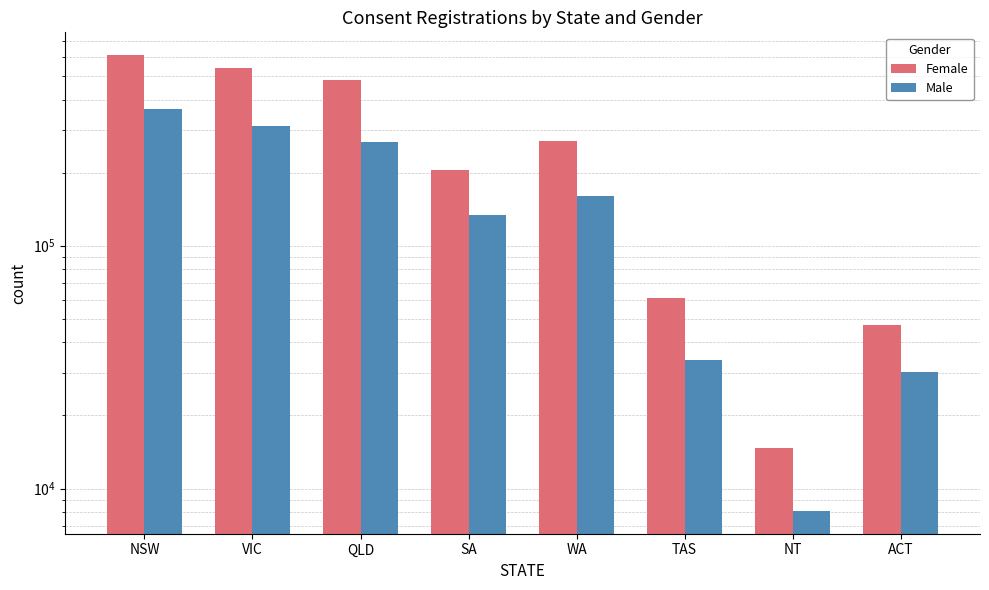

What is the label of the 2nd bar from the right?

NT